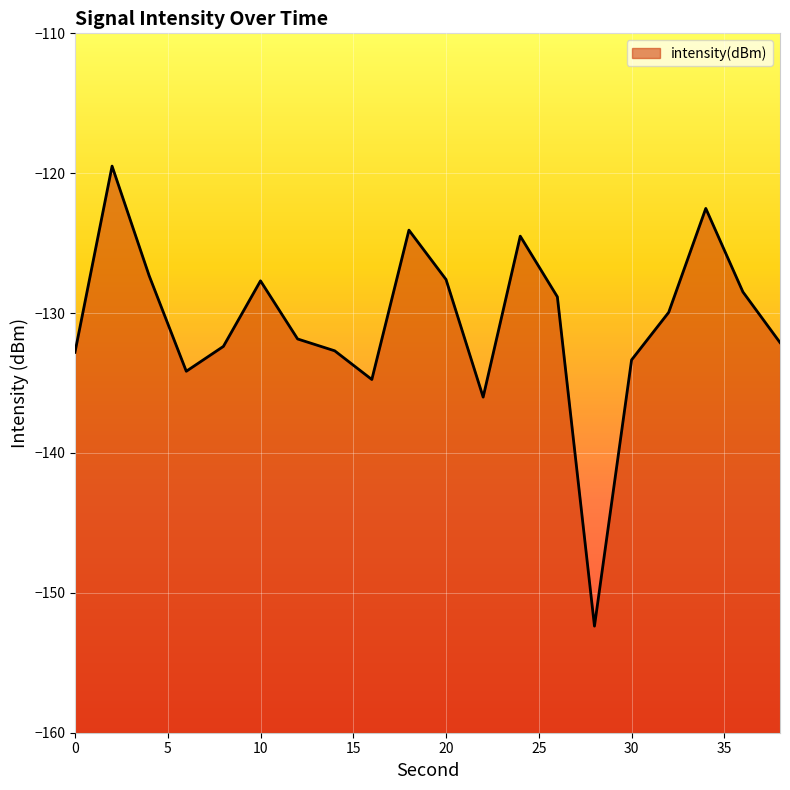

The chart shows a value of -152.4 at 28. True or false?

True